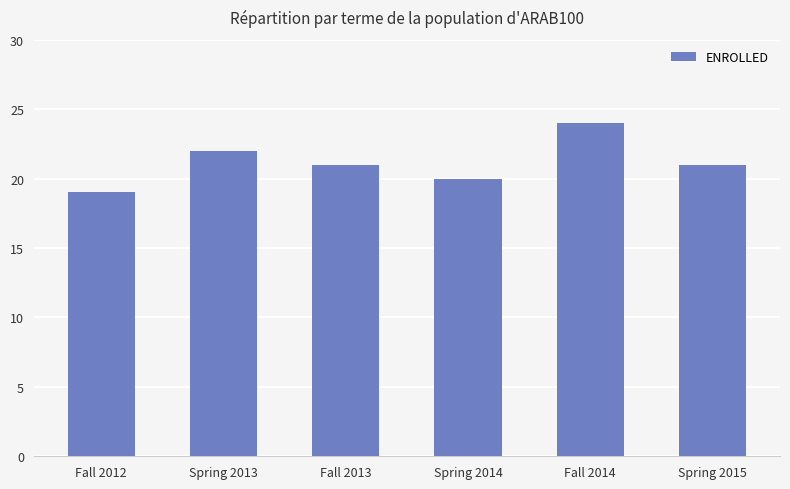

How many distinct data groups are displayed?

1